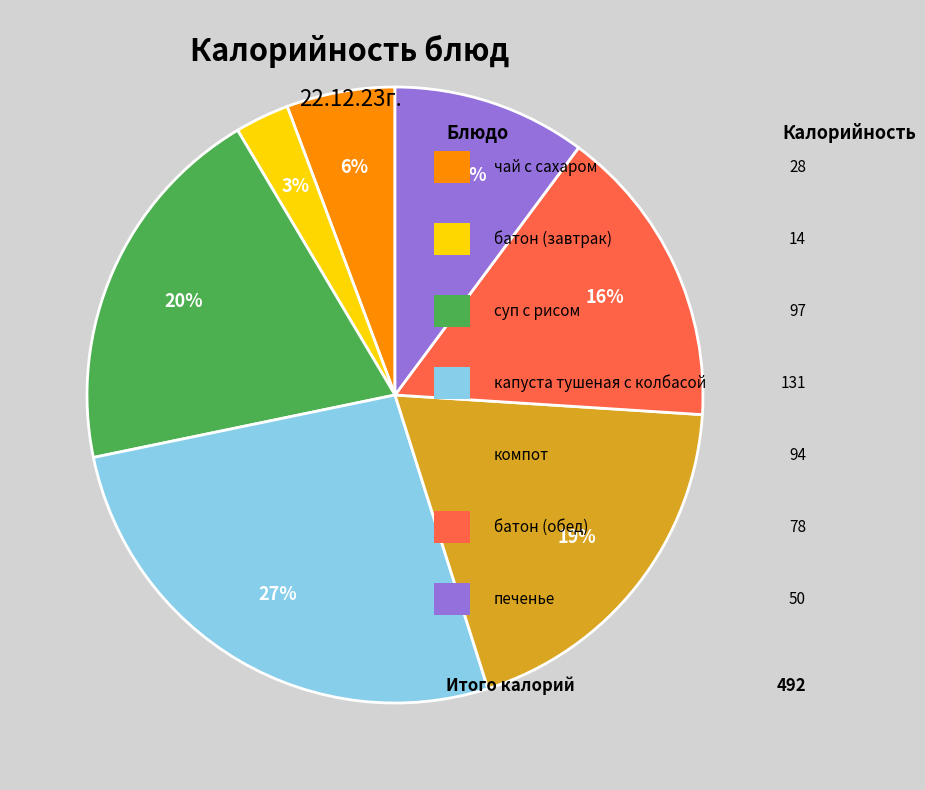

To the nearest percent, what is the difference between the largest and smallest slice percentages?

24%